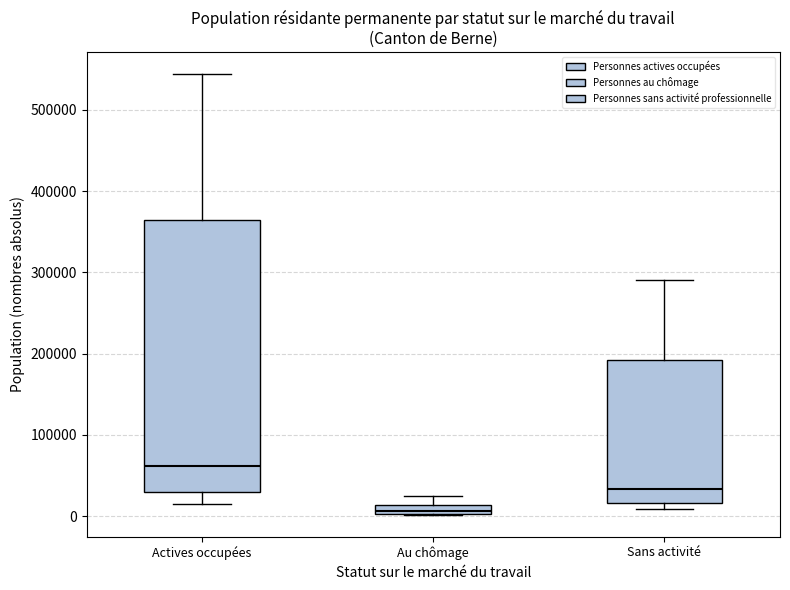

Which box is the tallest, from its lower edge to its upper edge?

Actives occupées